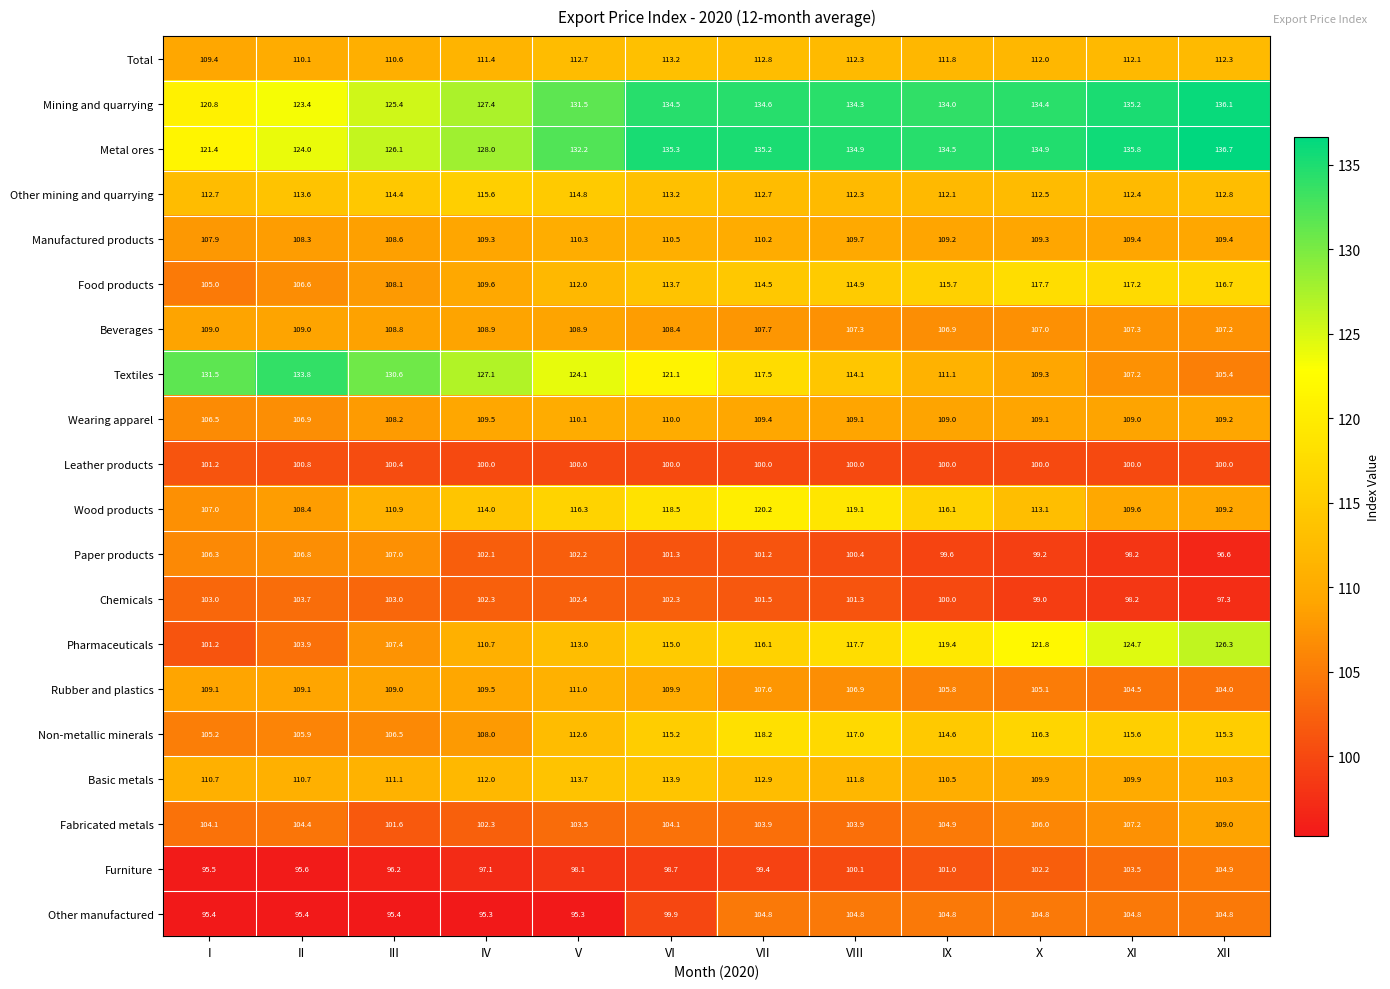

What is the smallest value displayed?

95.3